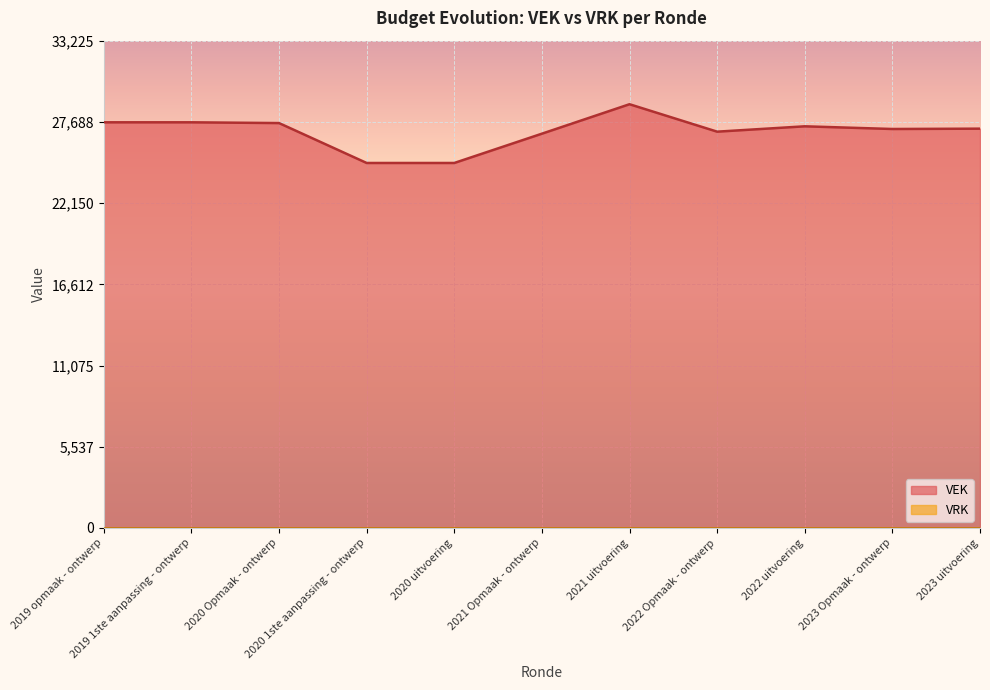

Where is the data nearest to the value 26889?

2021 Opmaak - ontwerp